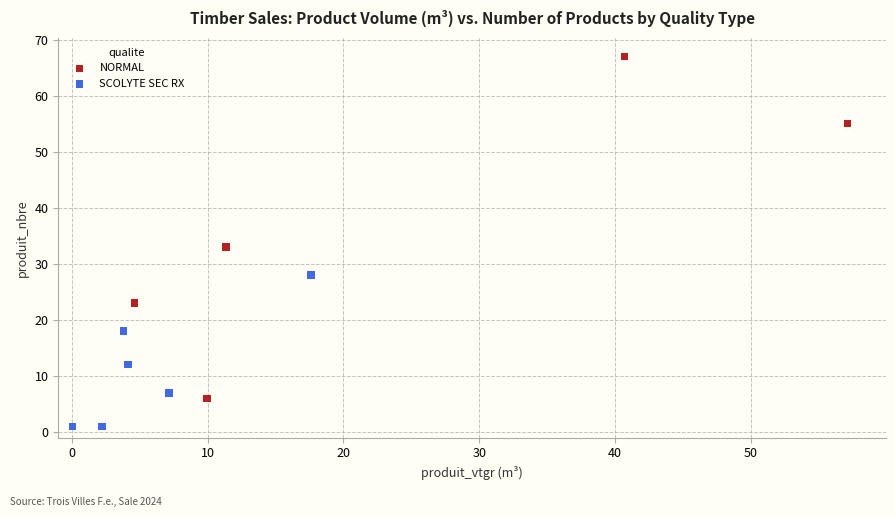

Which series contains the highest Y value?

NORMAL